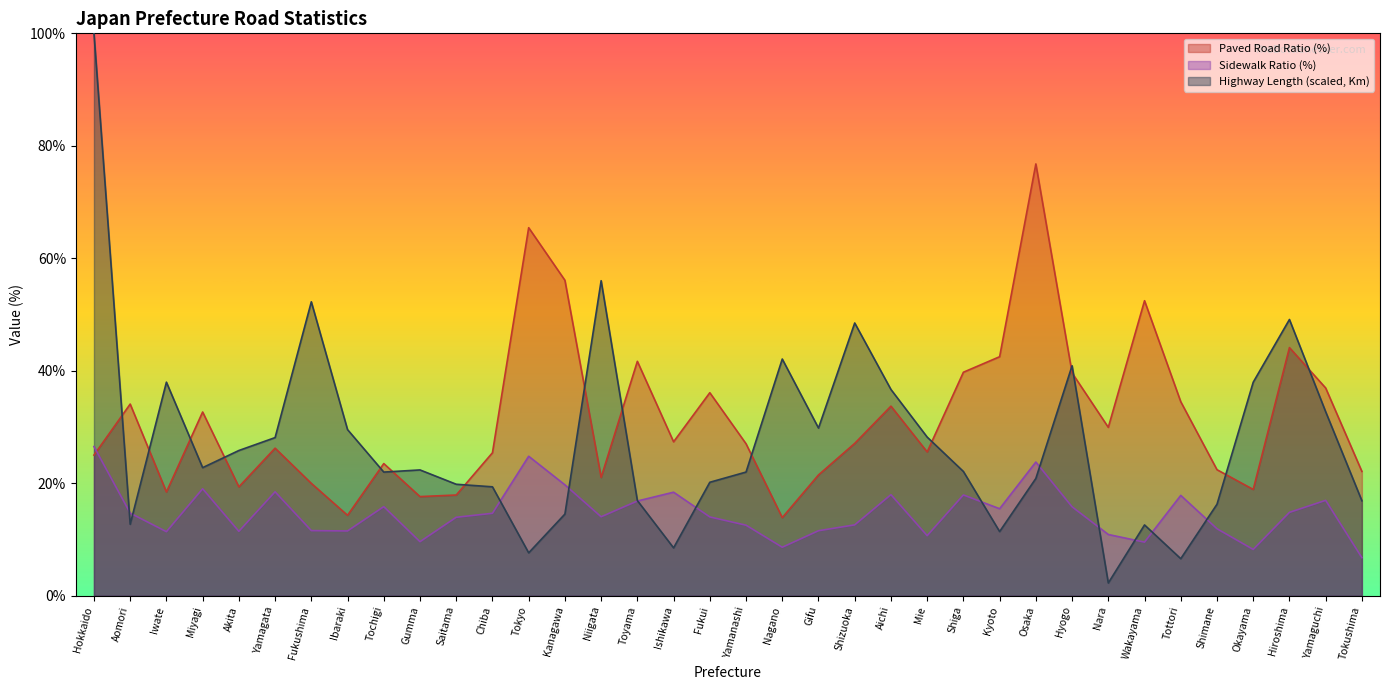

What are all the series names shown in the legend?

Paved Road Ratio (%), Sidewalk Ratio (%), Highway Length (scaled, Km)